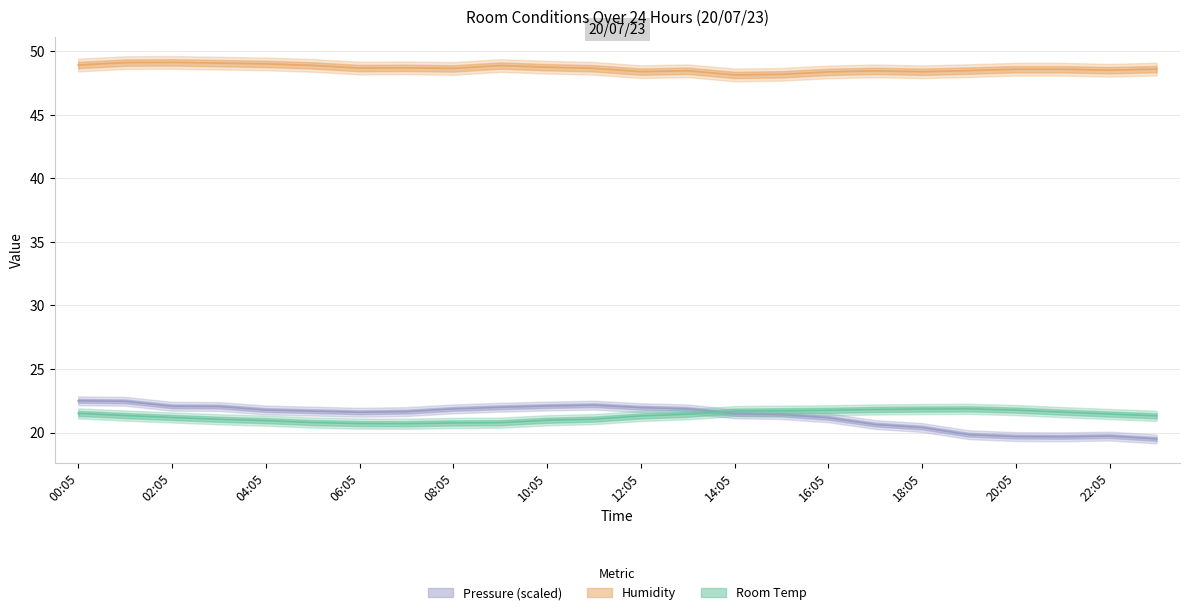

Which series has the largest total across all categories?

Humidity